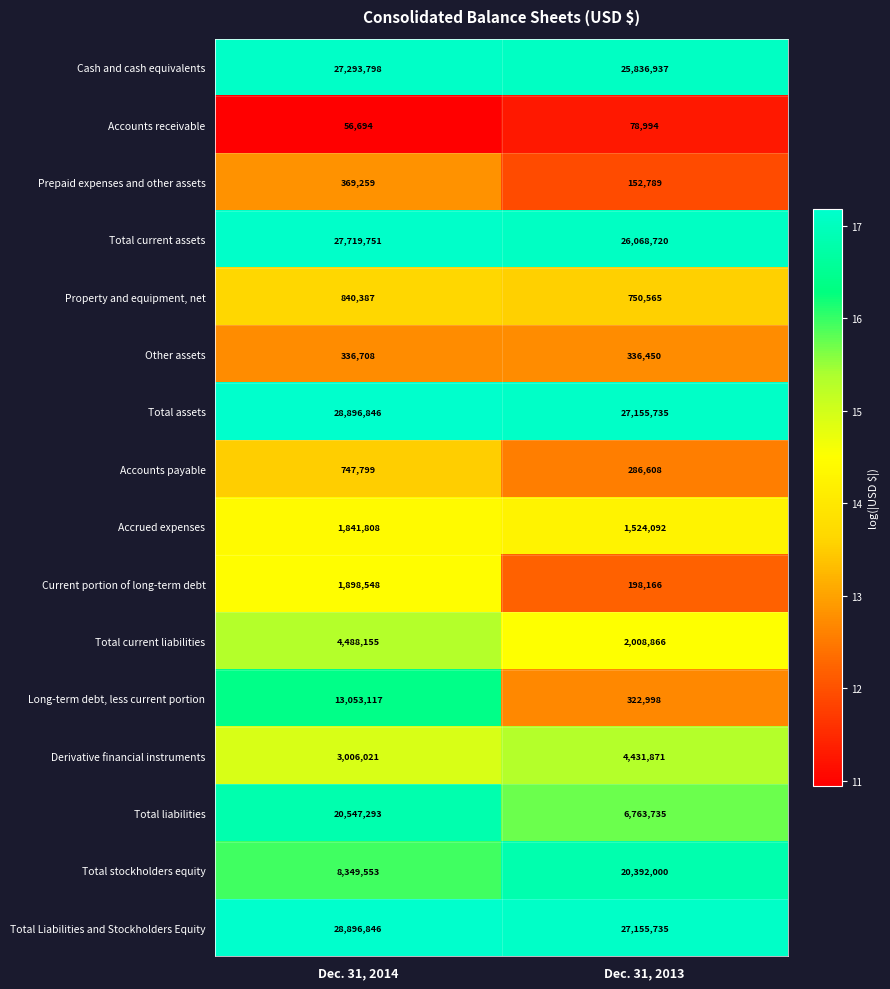

Is it true that Total Liabilities and Stockholders Equity equals 27155735 at Dec. 31, 2013?

True